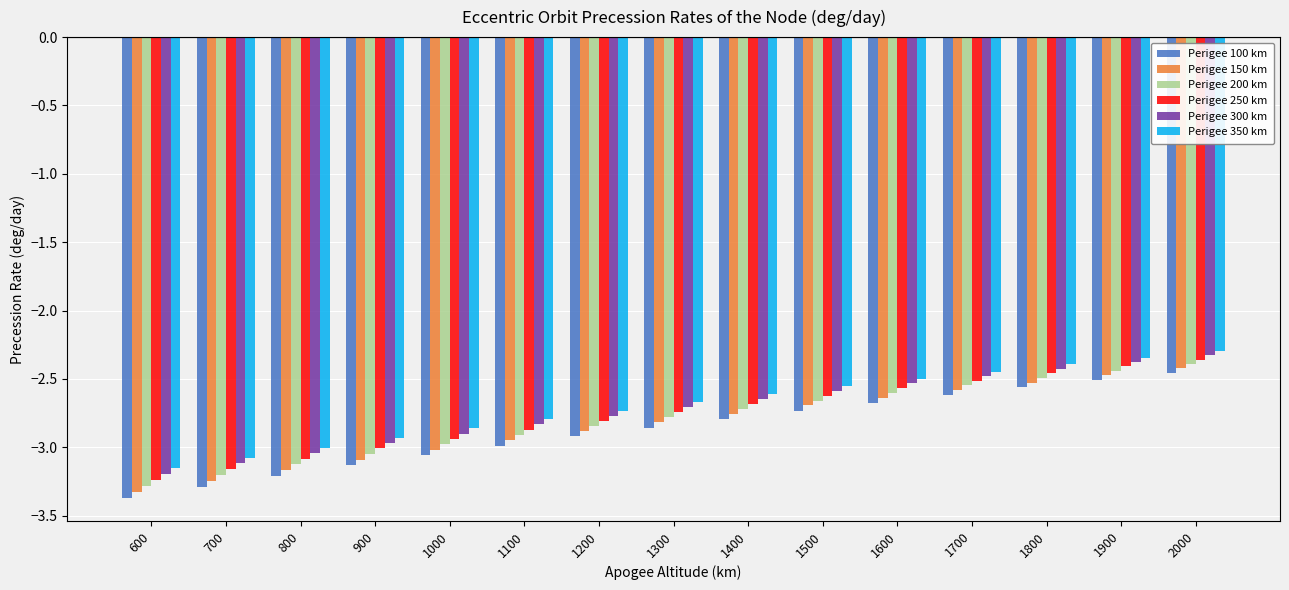

Which series changed the most between 1100 and 1700?

Perigee 100 km